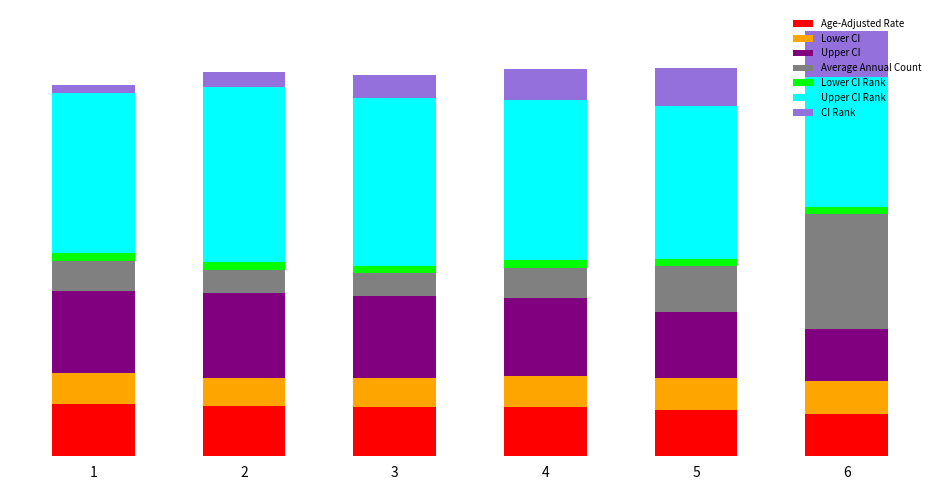

Which series has the largest range (max minus min)?

Average Annual Count